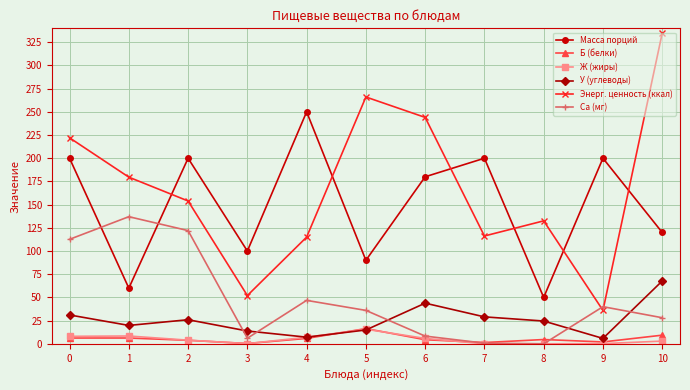

Does the chart have visible grid lines?

Yes